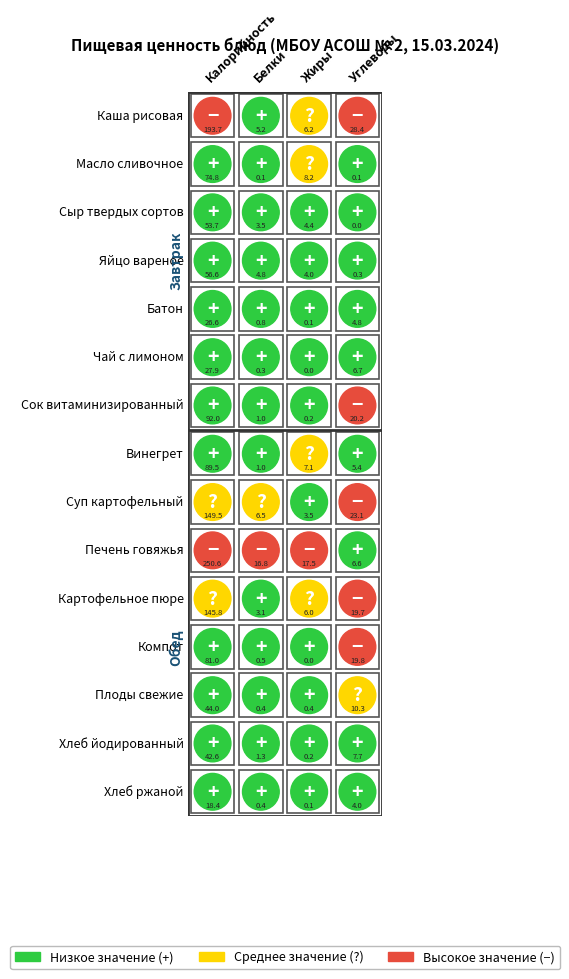

What is the maximum value for Калорийность?

250.6